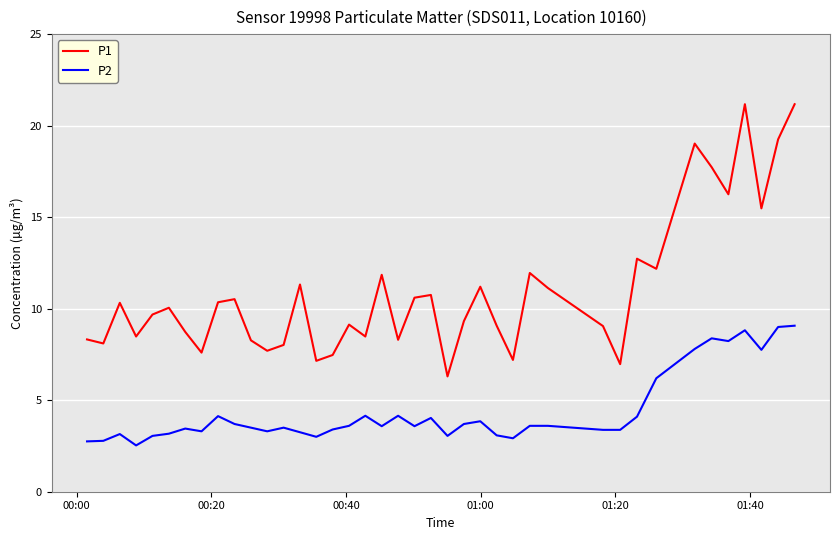

Rank the series by their average value, from lowest to highest.

P2, P1